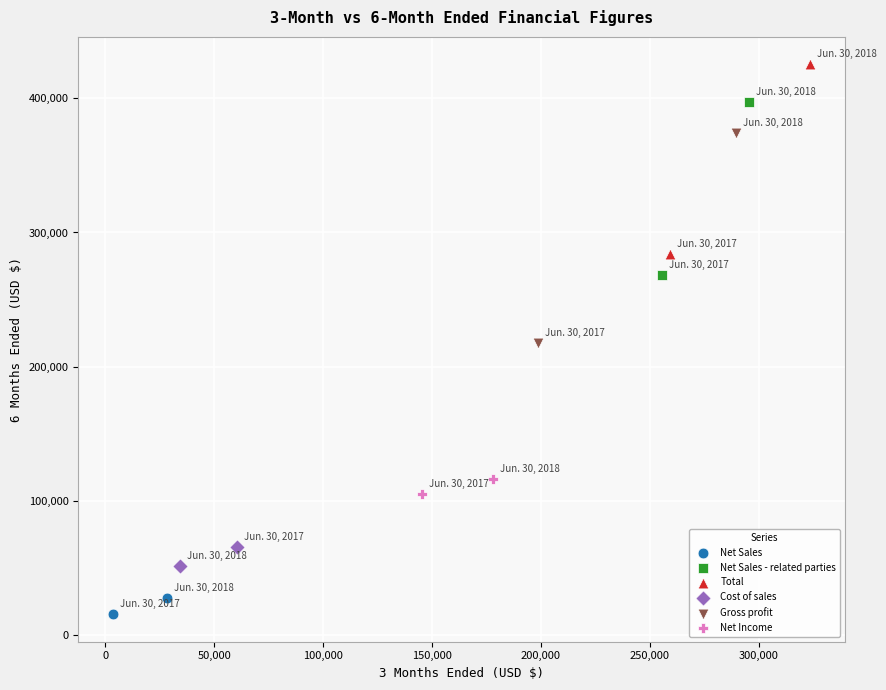

Which series reaches the maximum Y coordinate?

Total